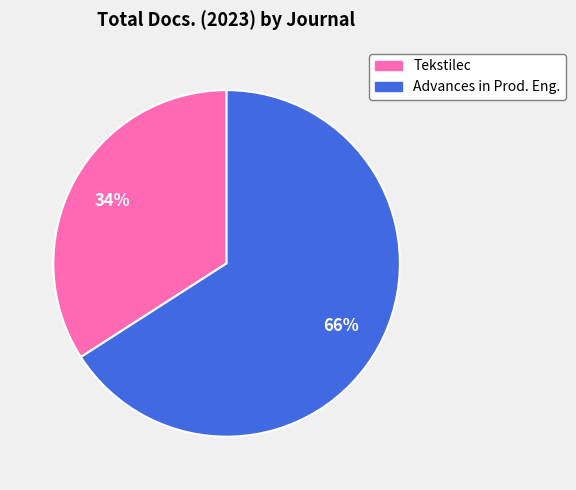

To the nearest percent, what is the average slice percentage?

50%